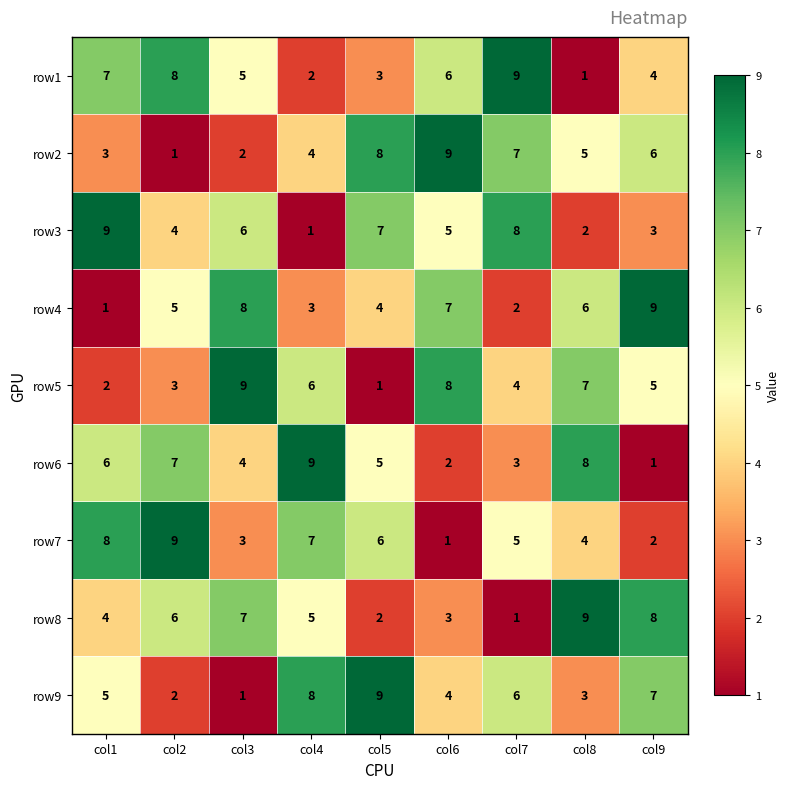

Where is row2 nearest to the value 5?

col8